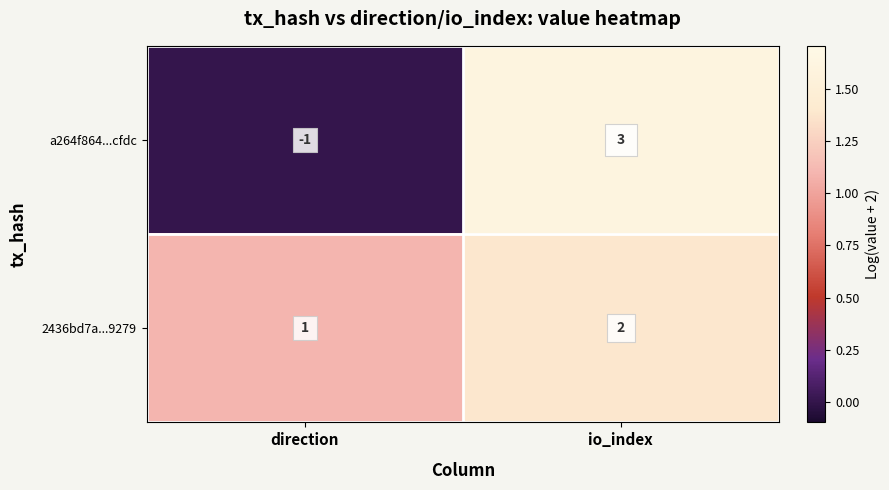

Is it true that a264f864...cfdc equals -1 at direction?

True